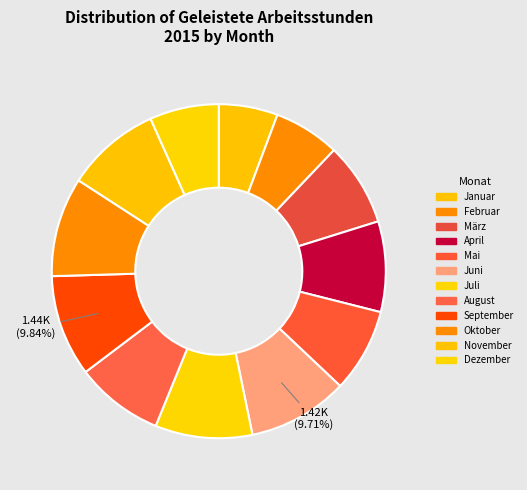

How many slices are in this pie chart?

12